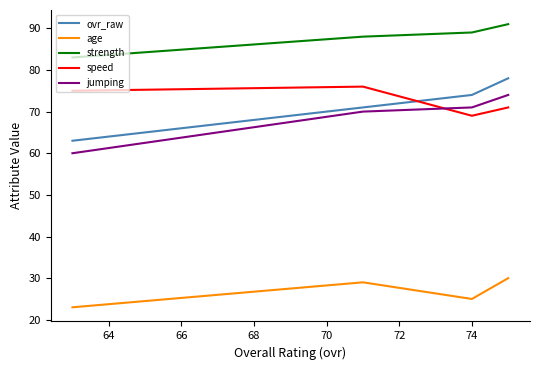

How many lines are shown in the chart?

5